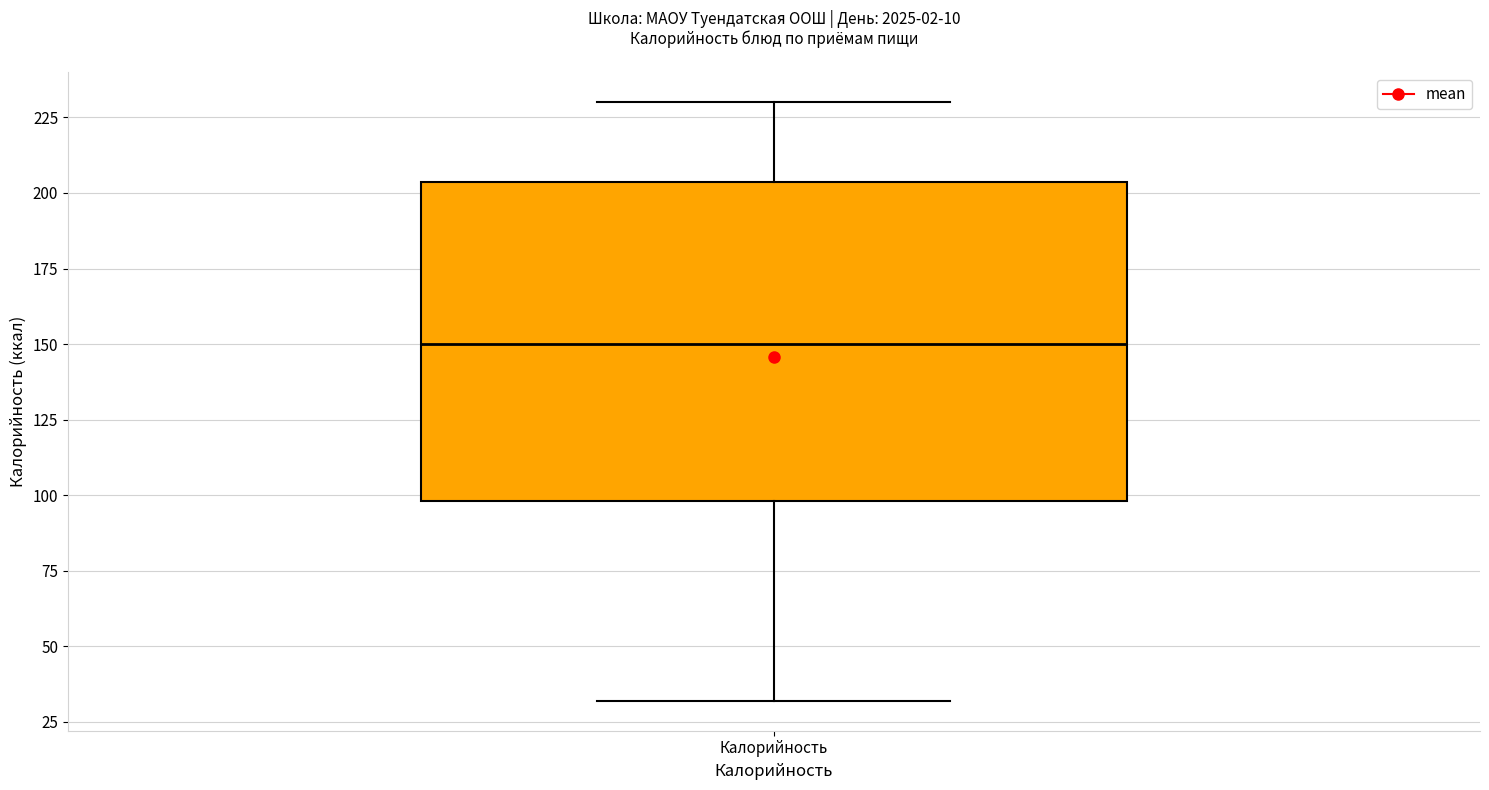

Transcribe this box plot: give where the median line is, the range the box spans, and where the two whiskers end, as read against the y-axis. The values are not printed on the chart, so give them approximately, as read against the axis.

median 150, box 100 to 205, whiskers 30 to 230